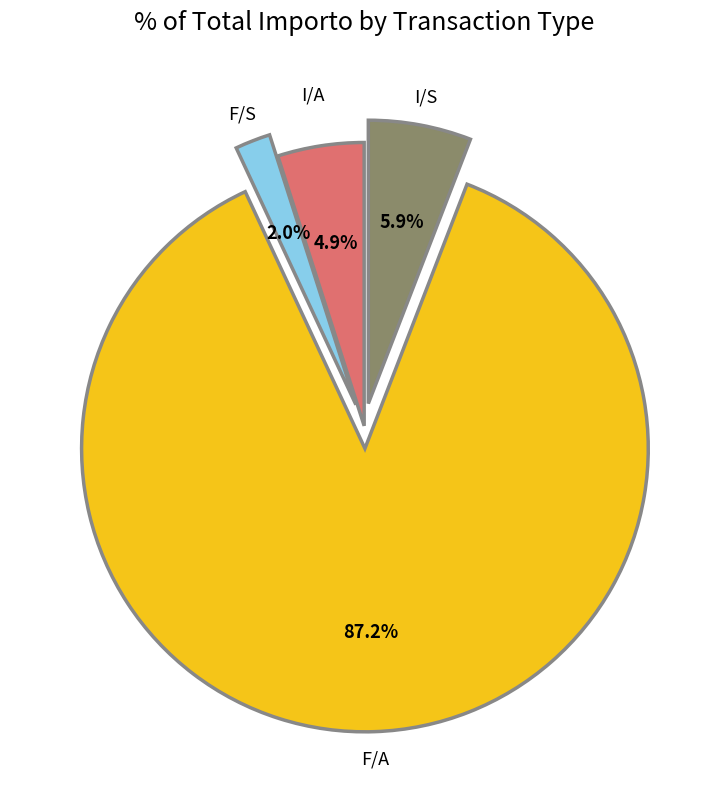

What is the largest slice in the pie chart?

F/A